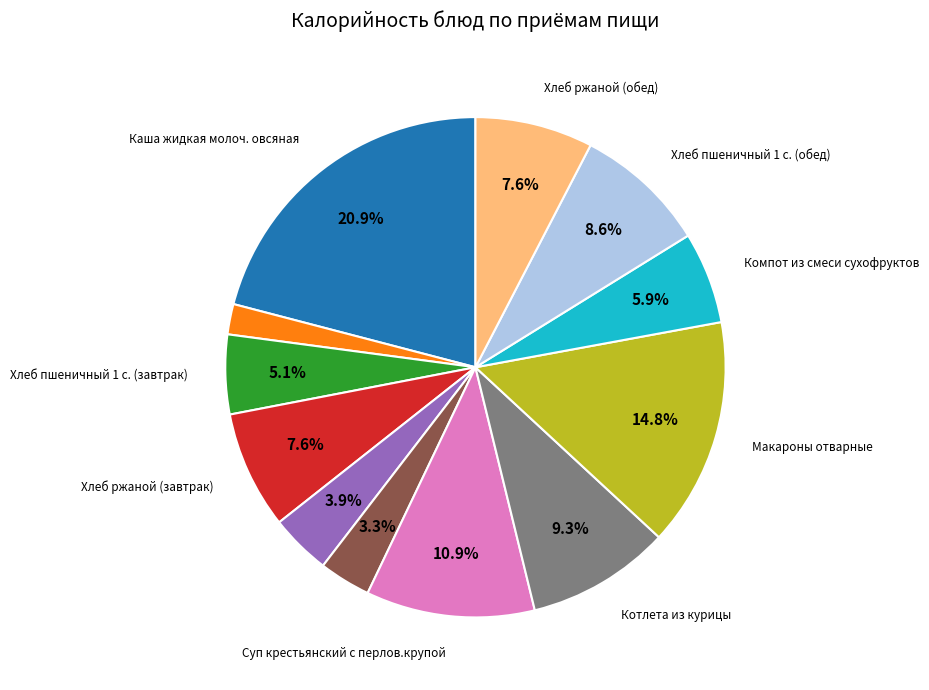

Is there any slice that represents more than half of the pie?

No